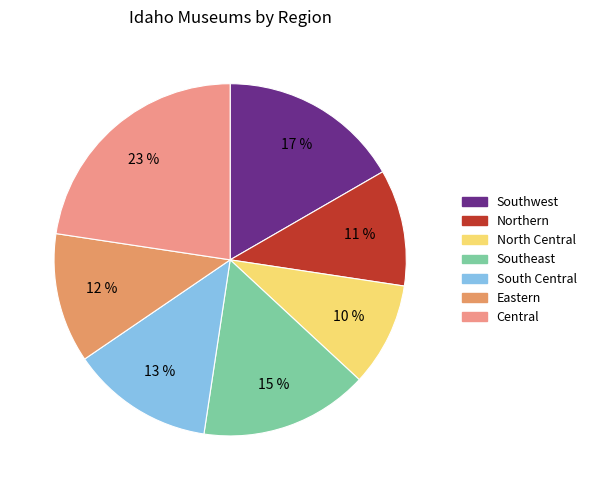

To the nearest percent, what percentage of the pie is Southeast?

15%